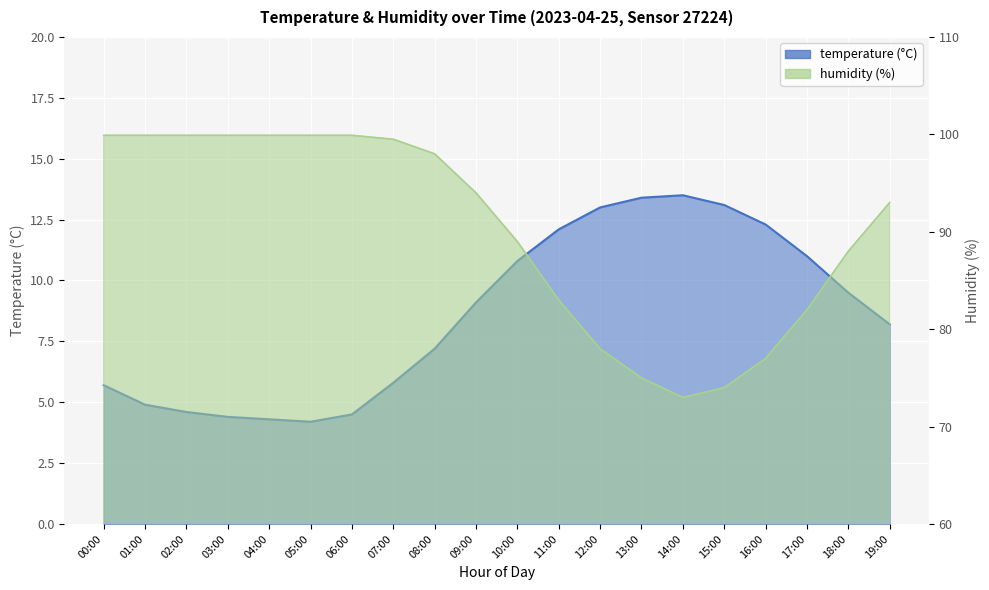

At how many categories does at least one series exceed 6?

20